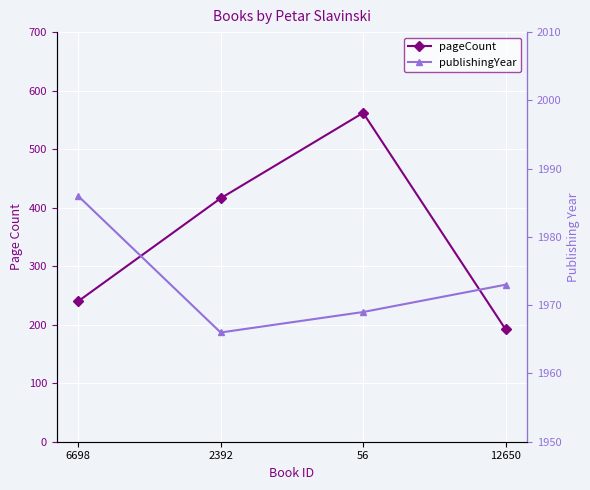

What is the smallest value displayed?

192